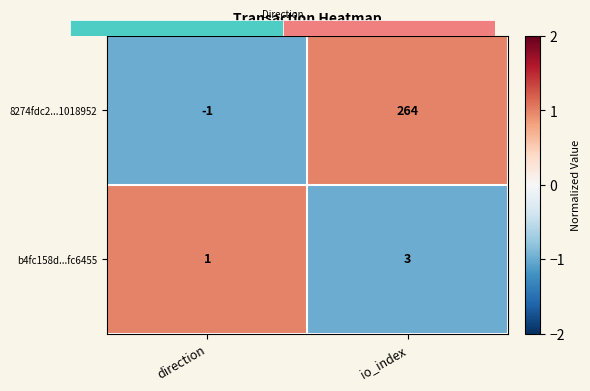

Which series has the widest spread of values?

8274fdc2...1018952